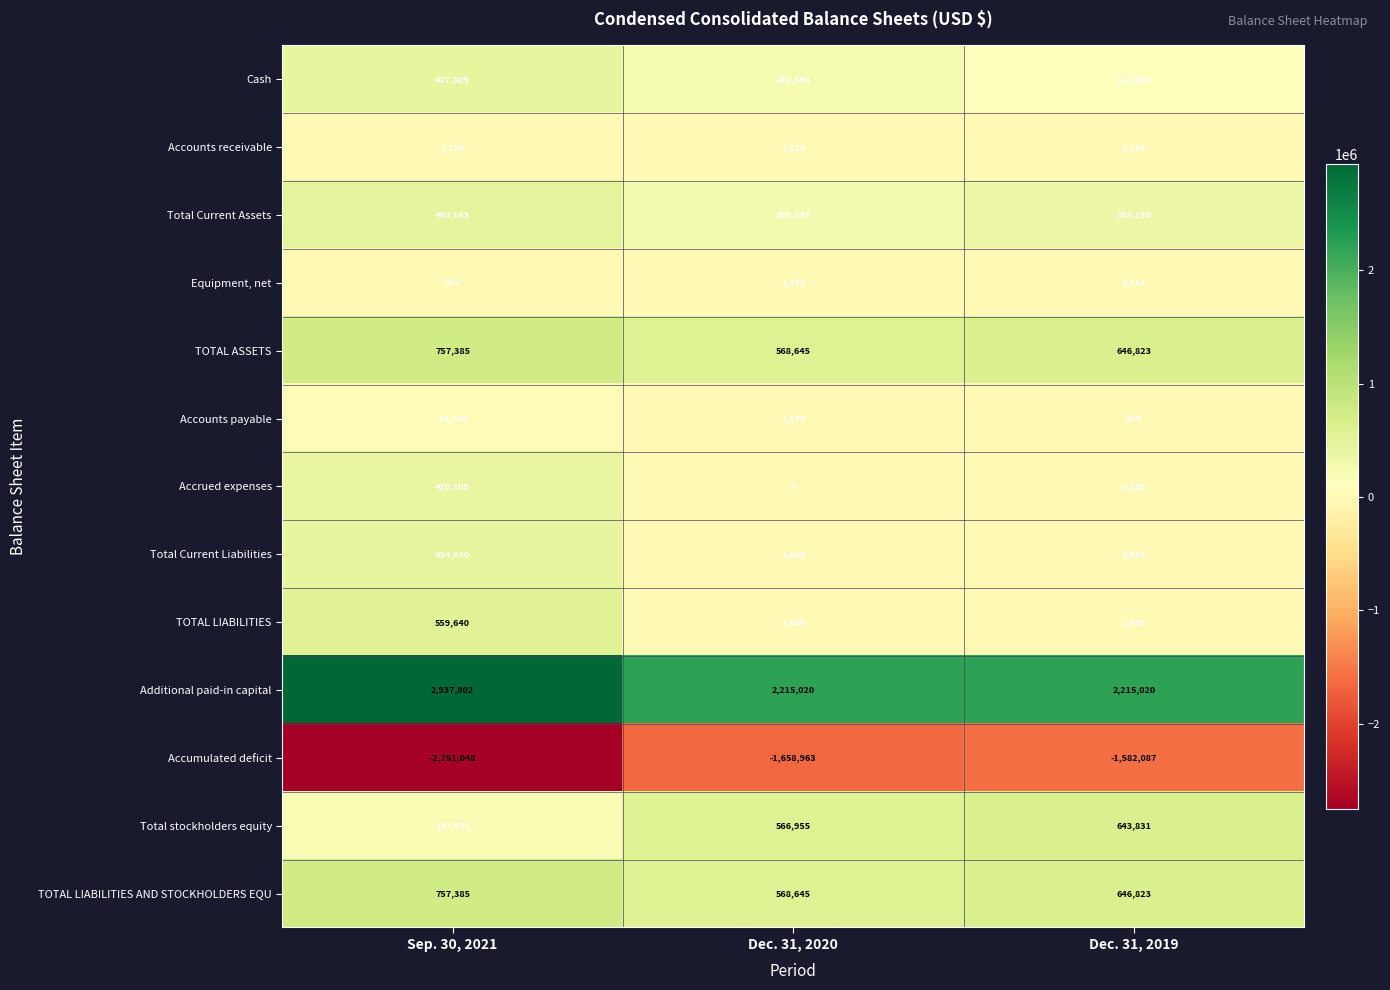

At which label does Total Current Assets first exceed 338150?

Sep. 30, 2021